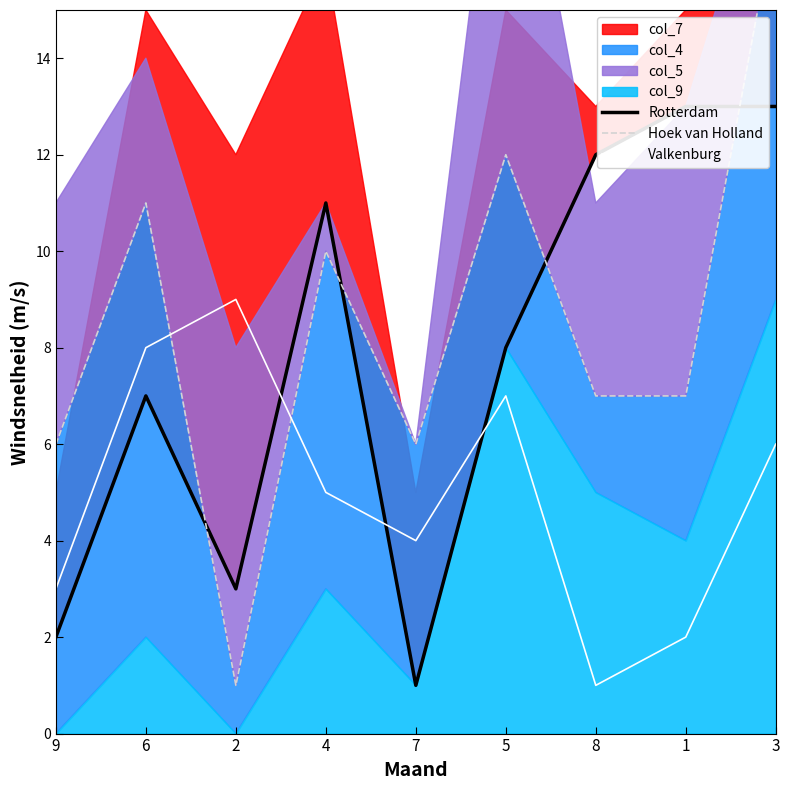

At which label is Hoek van Holland closest to 9?

4